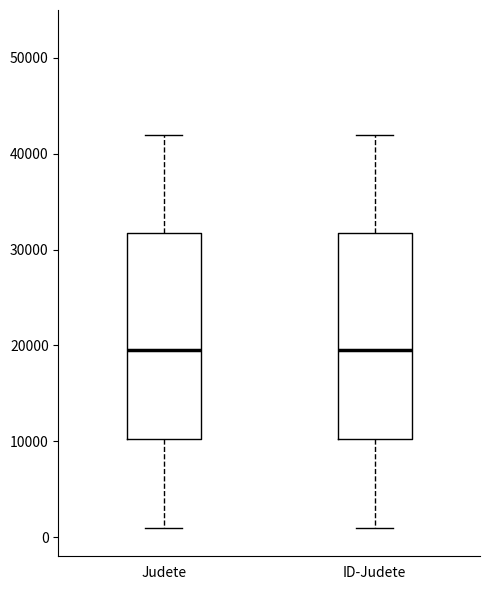

Reading left to right, read every box against the y-axis: the position of its median line, the range the box covers, and the ends of its whiskers. The values are not printed on the chart, so give them approximately, as read against the axis.

Judete: median 20000, box 10000 to 32000, whiskers 1000 to 42000
ID-Judete: median 20000, box 10000 to 32000, whiskers 1000 to 42000